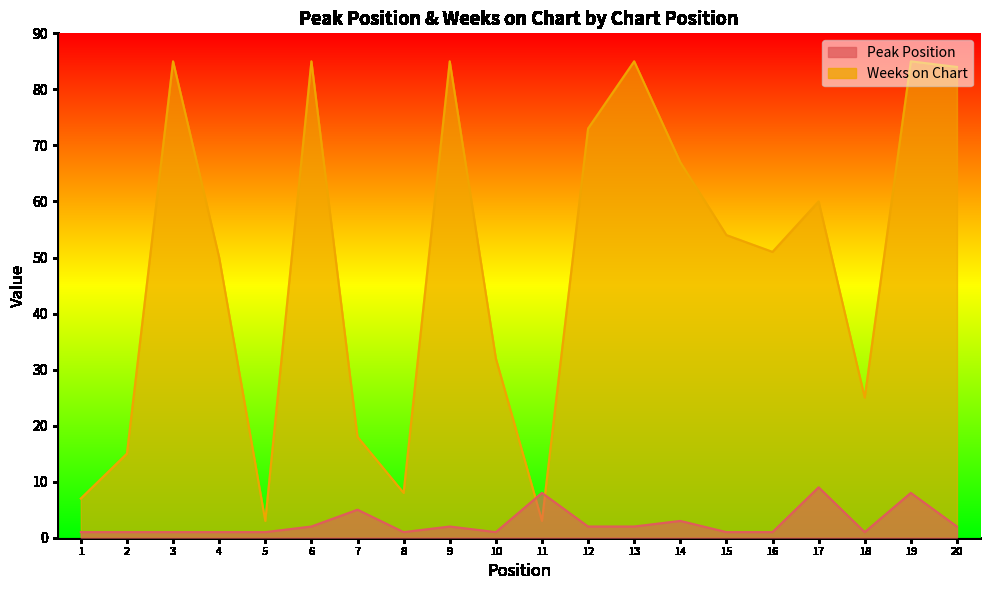

What is the value of the Peak Position point at the 5th from the left?

1